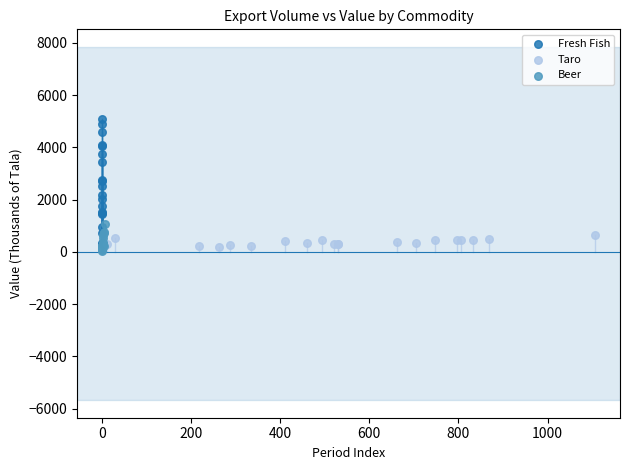

Which series reaches the maximum Y coordinate?

Fresh Fish